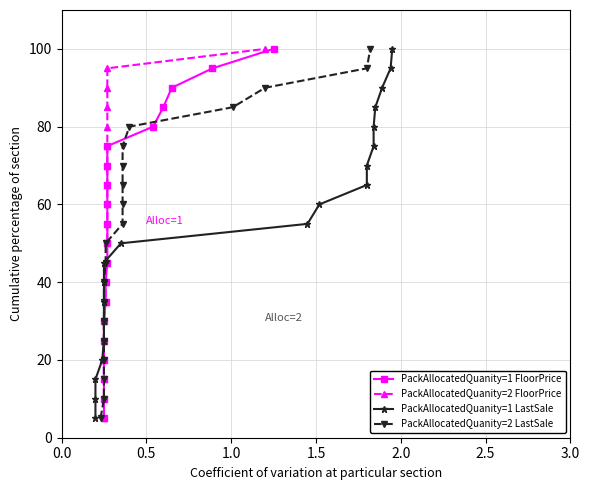

True or false: PackAllocatedQuanity=1 LastSale has more than 1 interior local peaks.

False